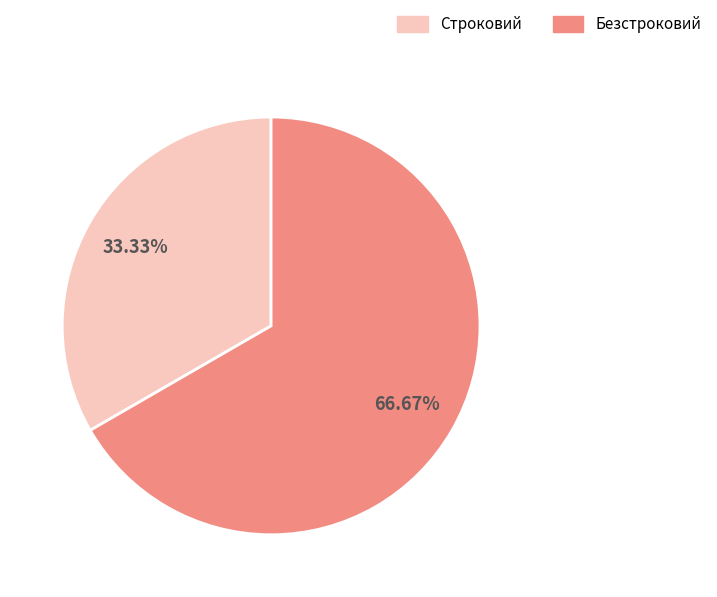

True or false: Строковий accounts for 24% of the total.

False